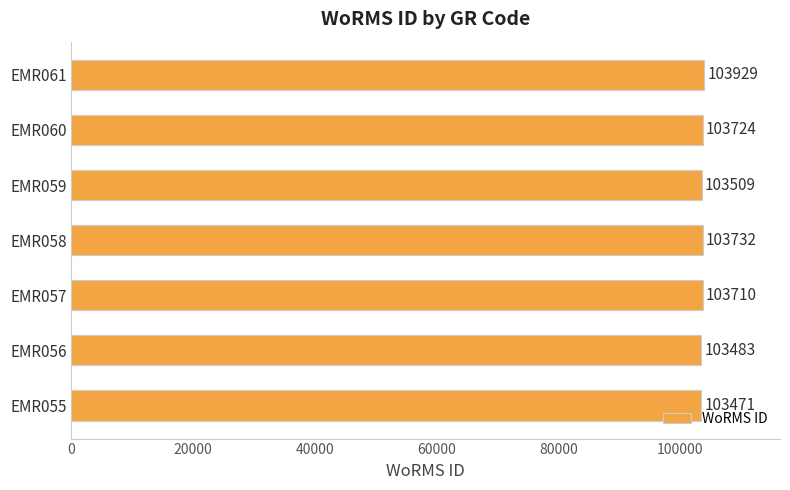

True or false: the data shows 29619 at EMR060.

False